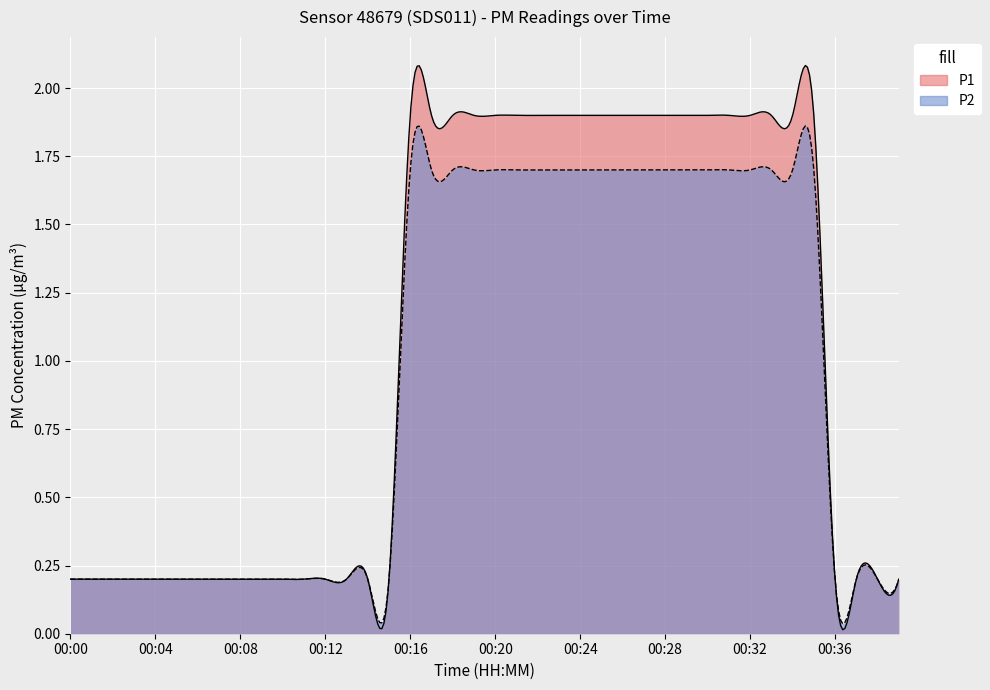

Is the value of P2 at 00:15 greater than the value of P1 at 00:31?

No